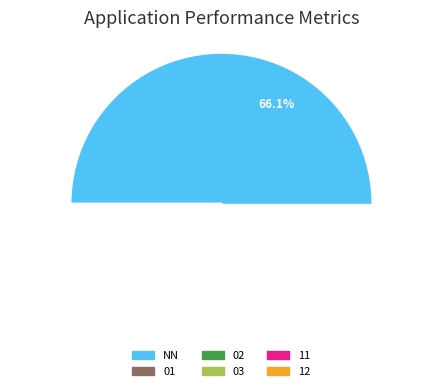

Approximately how many times larger is the value at NN compared to 12?

8.7